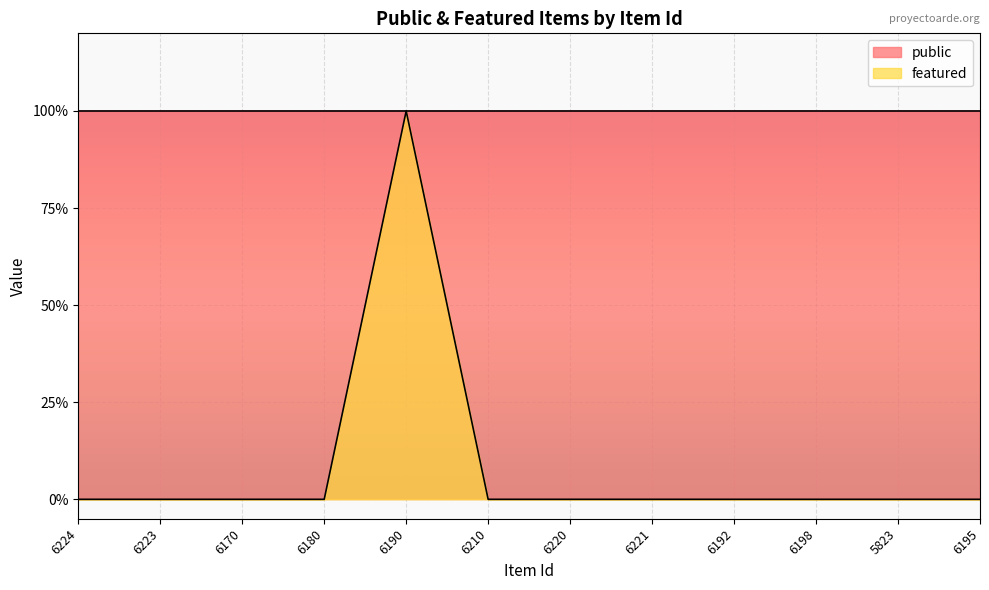

Reading right to left, what are all the values shown in this chart?

6195=0	5823=0	6198=0	6192=0	6221=0	6220=0	6210=0	6190=1	6180=0	6170=0	6223=0	6224=0